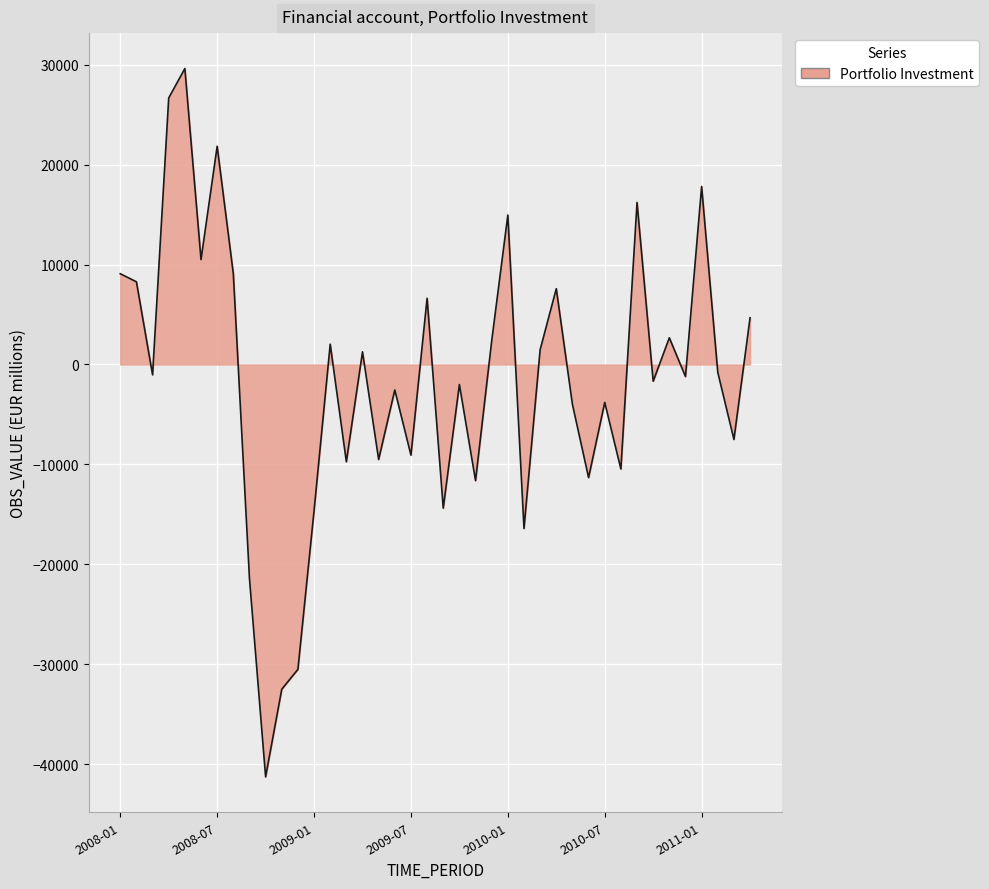

What is the minimum value shown in the chart?

-41265.8